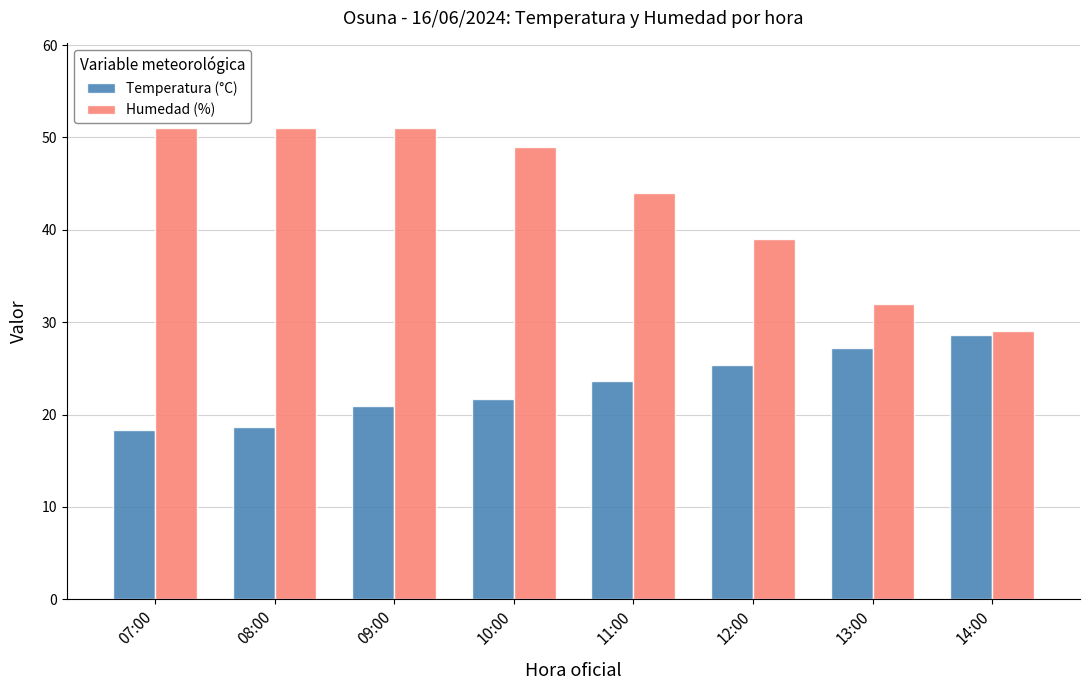

Which series changed the most between 13:00 and 14:00?

Humedad (%)